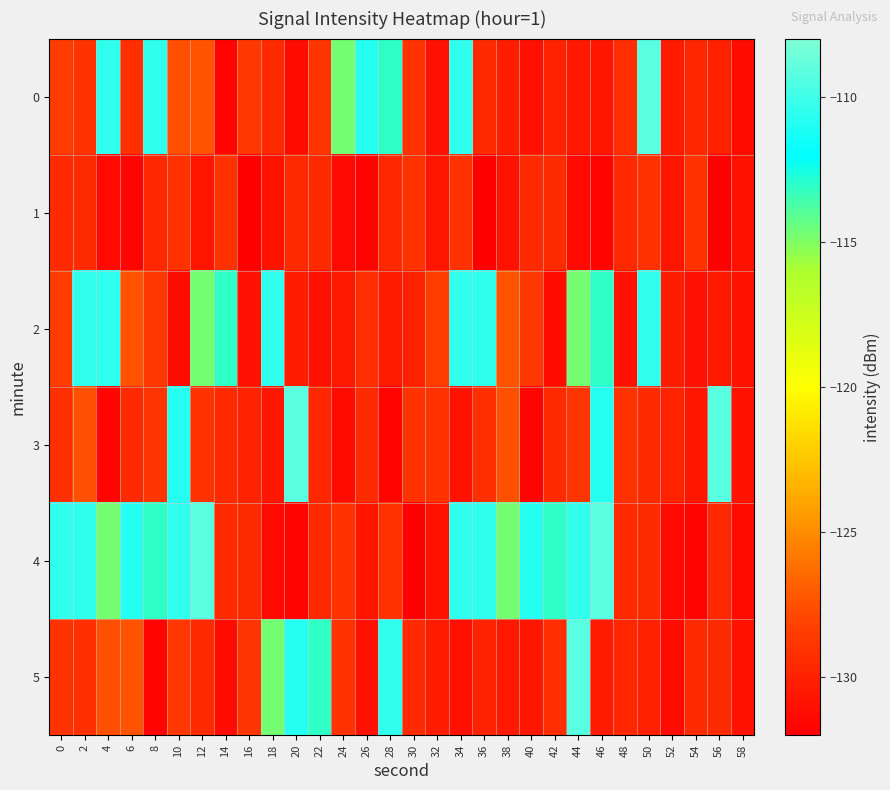

Which series has the widest spread of values?

4